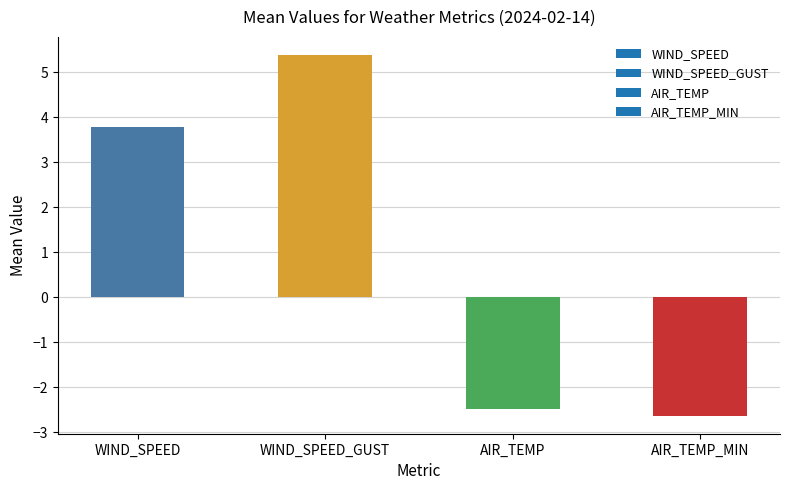

What is the average value?

1.0